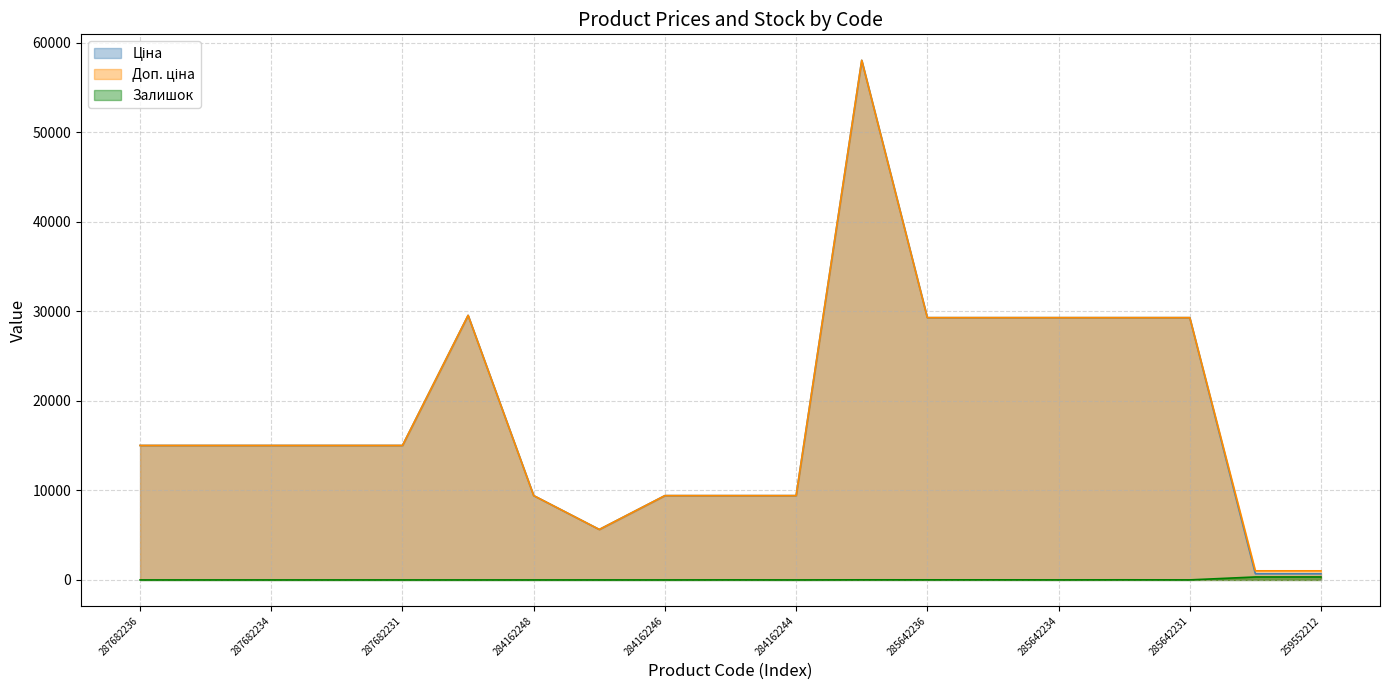

What is the total value across all series at 284162248?

18833.7